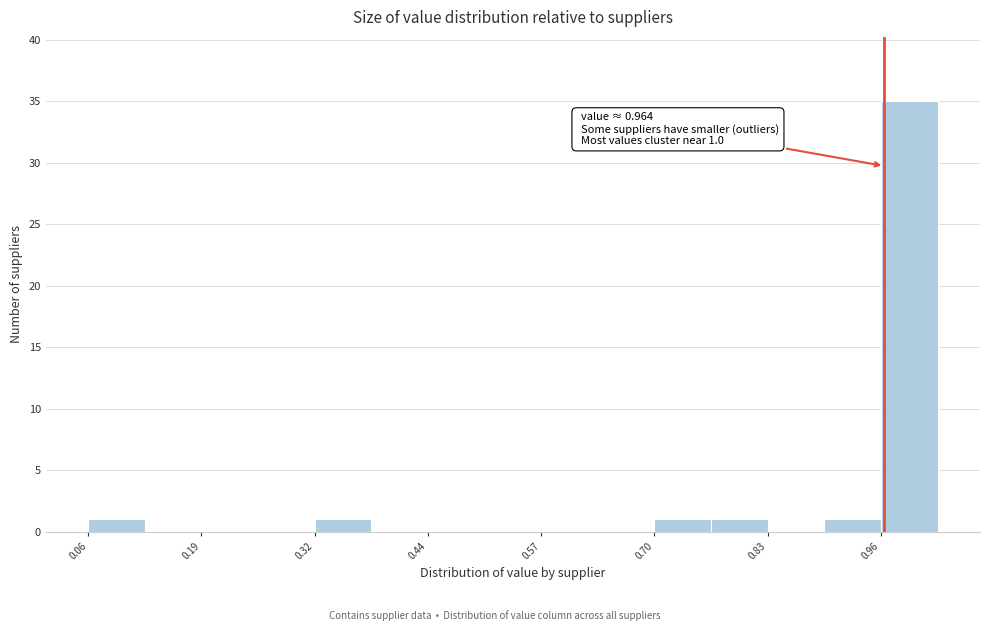

Read against the x-axis, roughly where is the centre of the tallest bar?

1.00